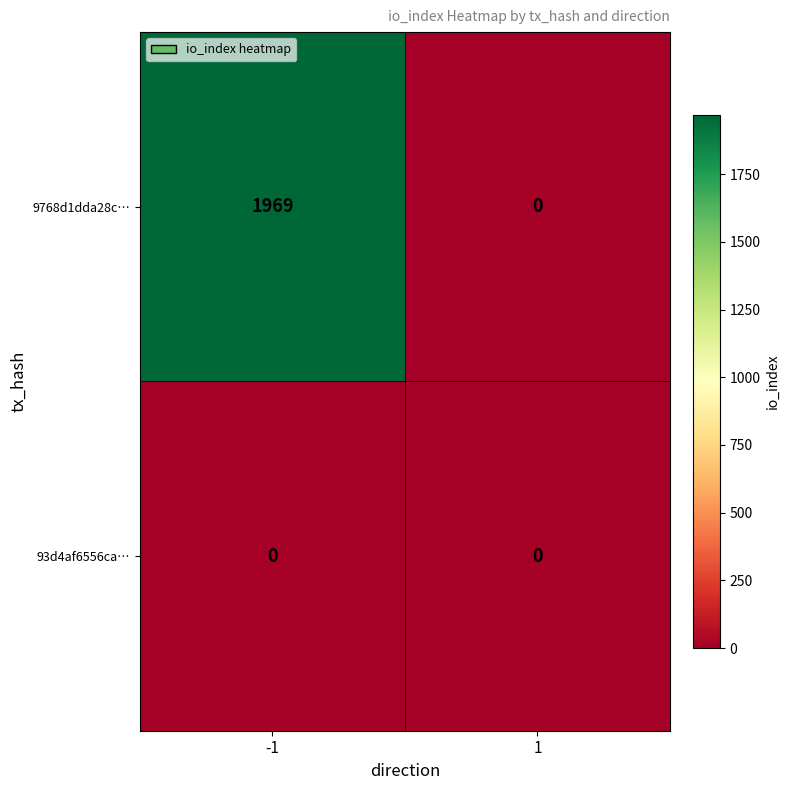

What is the maximum value for 9768d1dda28c…?

1969